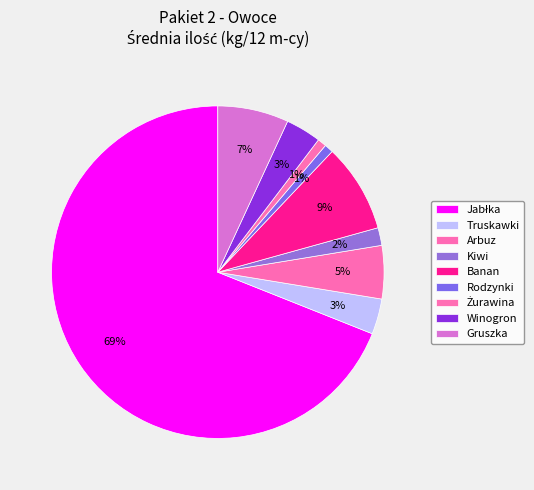

How many segments does this pie chart have?

9